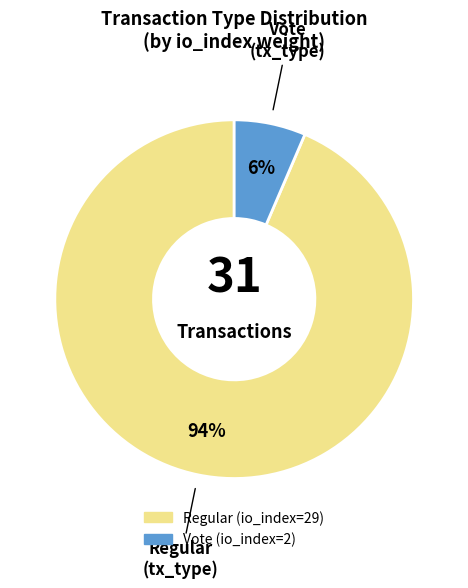

The Regular (io_index=29) slice represents 99% of the pie. True or false?

False